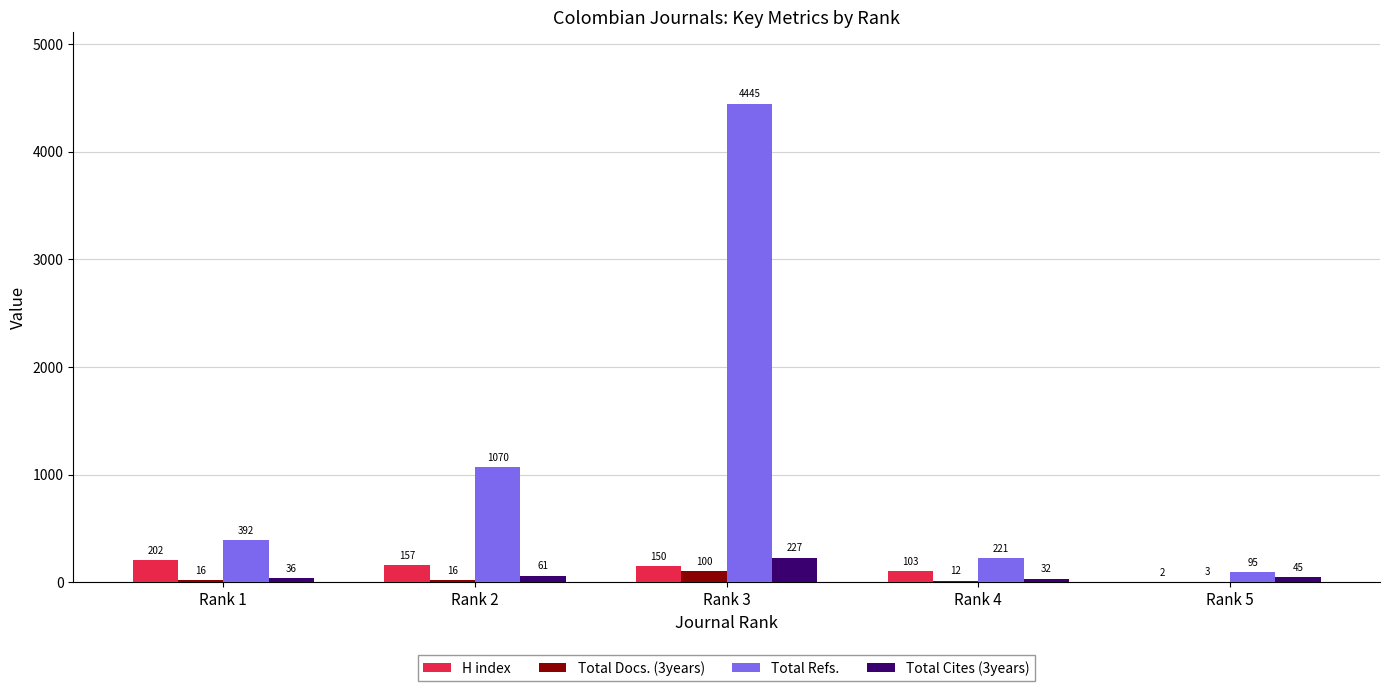

How many groups of bars are there?

5